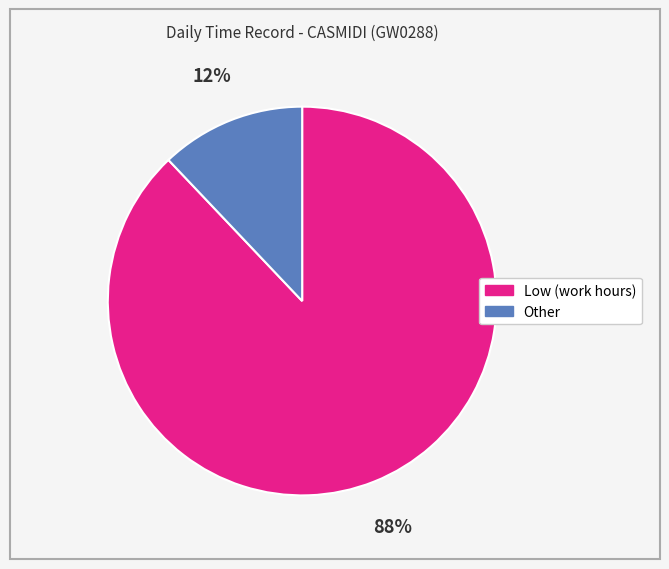

To the nearest percent, what is the combined percentage of Low and Other?

100%